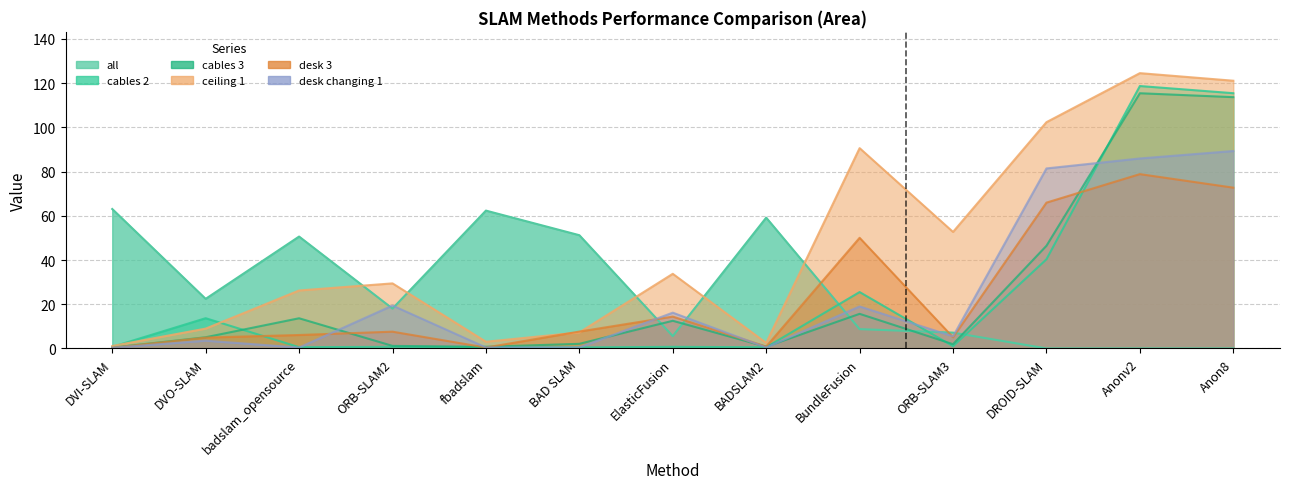

What is the difference between the second highest and minimum values in the cables 2 series?

115.0